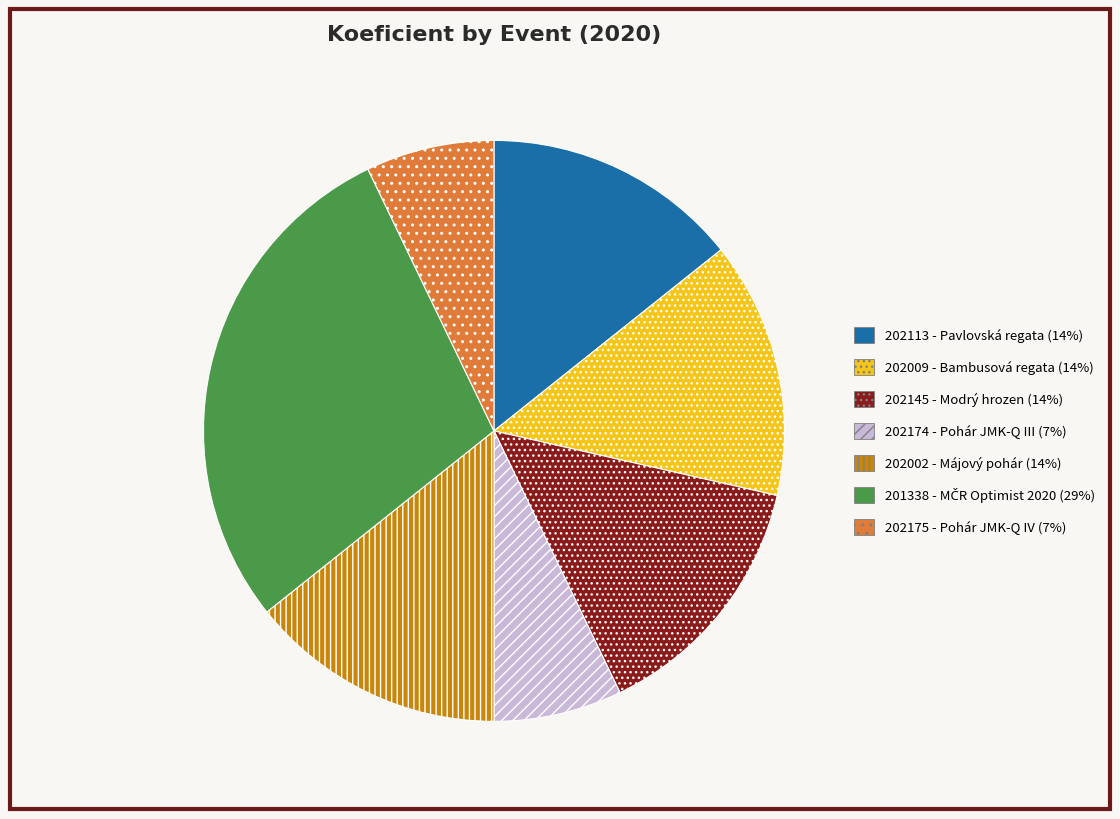

Which category has the biggest portion of the pie?

201338